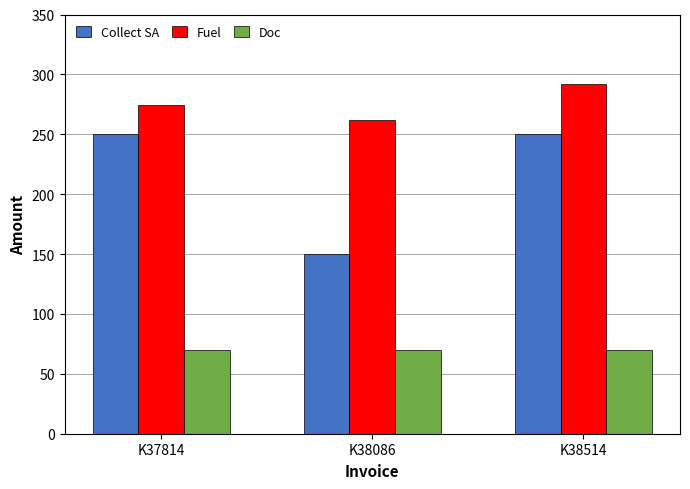

What is the difference between the highest and lowest values at K38514?

222.3